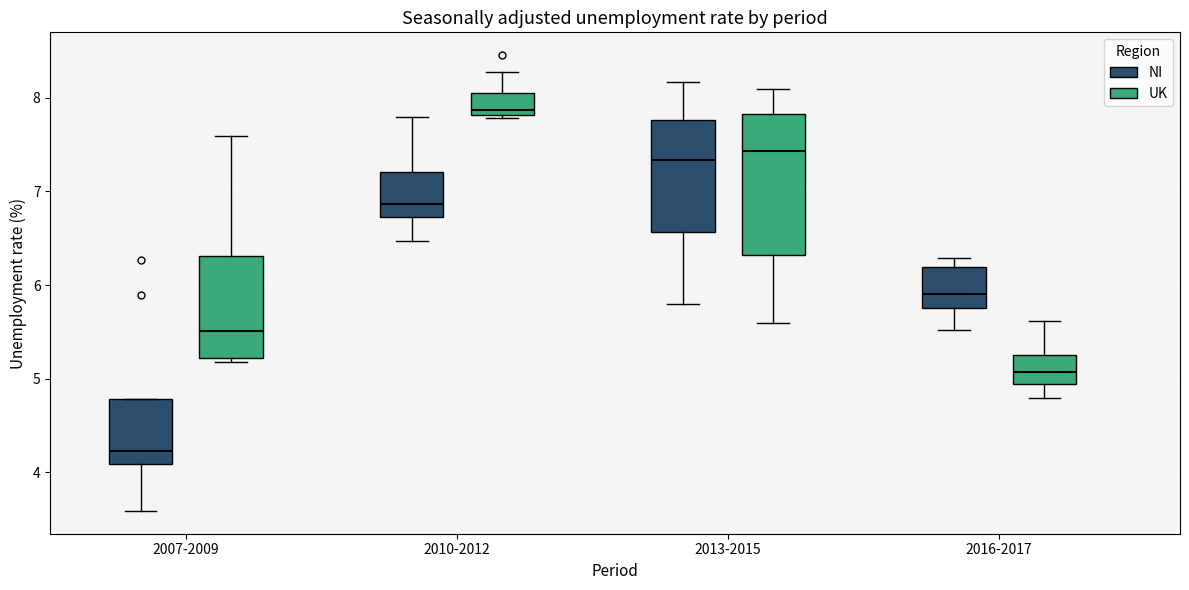

Reading left to right, transcribe this box plot: for each box, give where its median line is, the range the box spans, and where its two whiskers end, as read against the y-axis. The values are not printed on the chart, so give them approximately, as read against the axis.

2007-2009 (NI): median 4.2, box 4.1 to 4.8, whiskers 3.6 to 4.8
2007-2009 (UK): median 5.5, box 5.2 to 6.3, whiskers 5.2 (just below the box's lower edge) to 7.6
2010-2012 (NI): median 6.9, box 6.7 to 7.2, whiskers 6.5 to 7.8
2010-2012 (UK): median 7.9, box 7.8 to 8.1, whiskers 7.8 (just below the box's lower edge) to 8.3
2013-2015 (NI): median 7.3, box 6.6 to 7.8, whiskers 5.8 to 8.2
2013-2015 (UK): median 7.4, box 6.3 to 7.8, whiskers 5.6 to 8.1
2016-2017 (NI): median 5.9, box 5.8 to 6.2, whiskers 5.5 to 6.3
2016-2017 (UK): median 5.1, box 4.9 to 5.3, whiskers 4.8 to 5.6